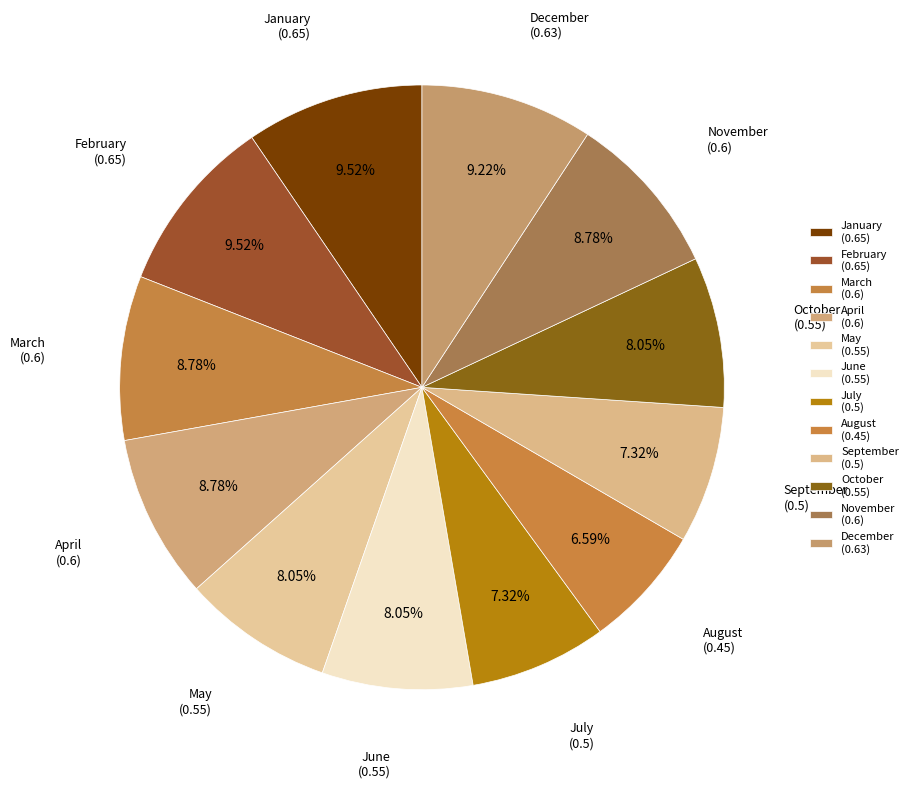

What percentage is the November slice, to the nearest percent?

9%